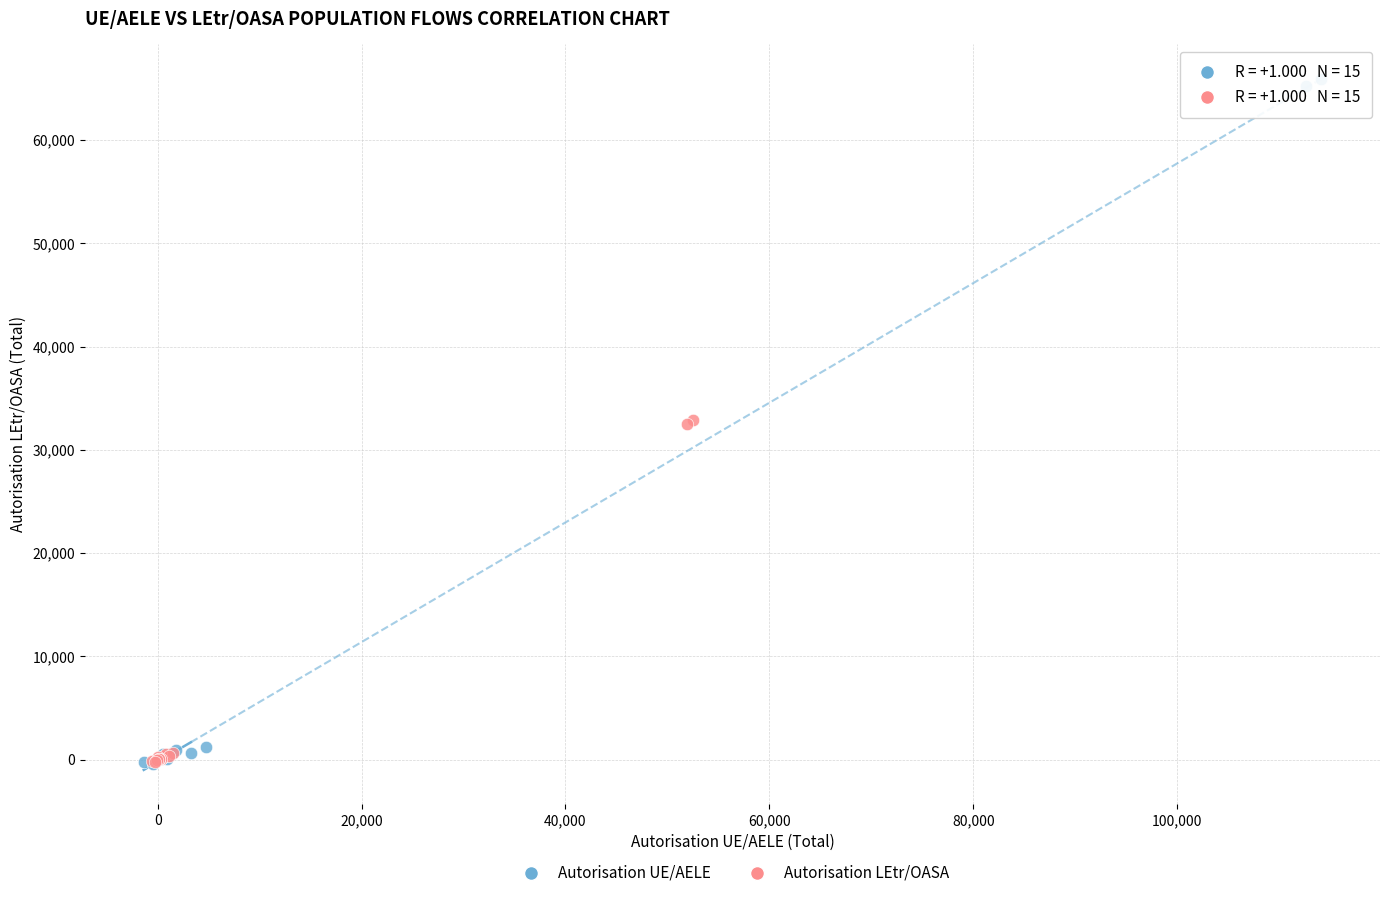

Which series has the widest spread of Y values?

Autorisation UE/AELE